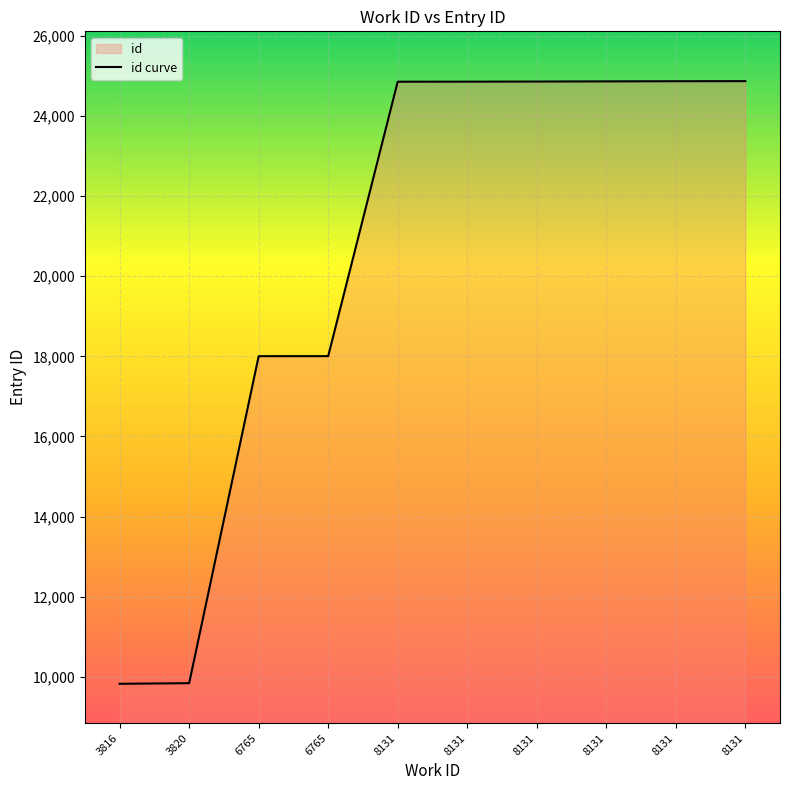

Does the chart display data point markers on the line(s)?

No